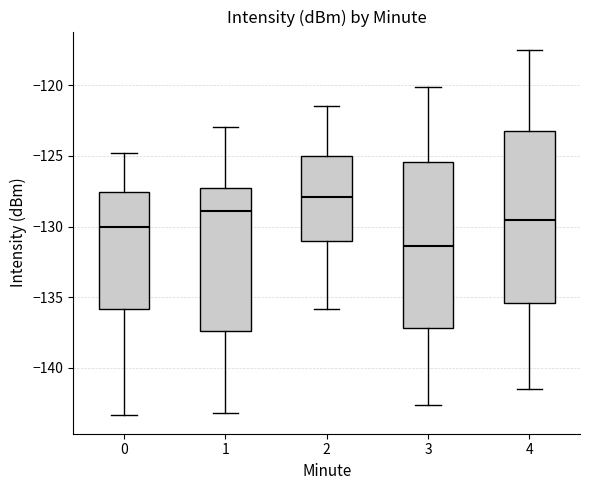

Reading left to right, transcribe this box plot: for each box, give where its median line is, the range the box spans, and where its two whiskers end, as read against the y-axis. The values are not printed on the chart, so give them approximately, as read against the axis.

0: median -130.0, box -136.0 to -127.5, whiskers -143.5 to -125.0
1: median -129.0, box -137.5 to -127.5, whiskers -143.0 to -123.0
2: median -128.0, box -131.0 to -125.0, whiskers -136.0 to -121.5
3: median -131.5, box -137.0 to -125.5, whiskers -142.5 to -120.0
4: median -129.5, box -135.5 to -123.0, whiskers -141.5 to -117.5